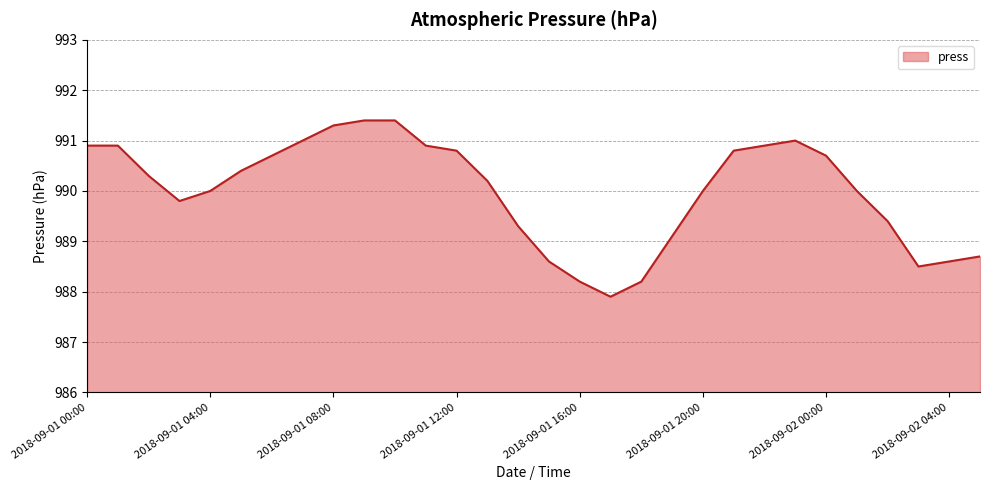

True or false: the data has more than 0 interior local peaks.

True